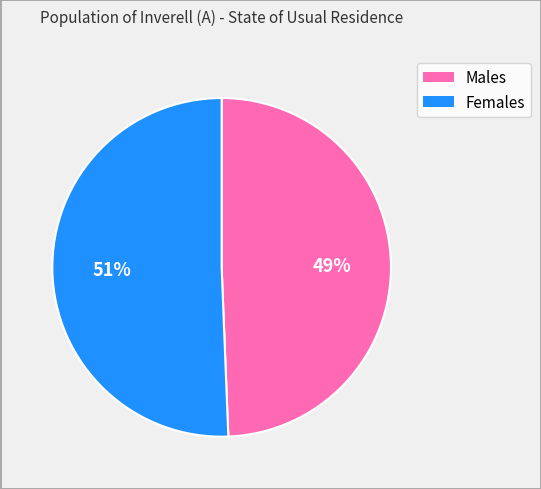

Which has a higher value, Males or Females?

Females